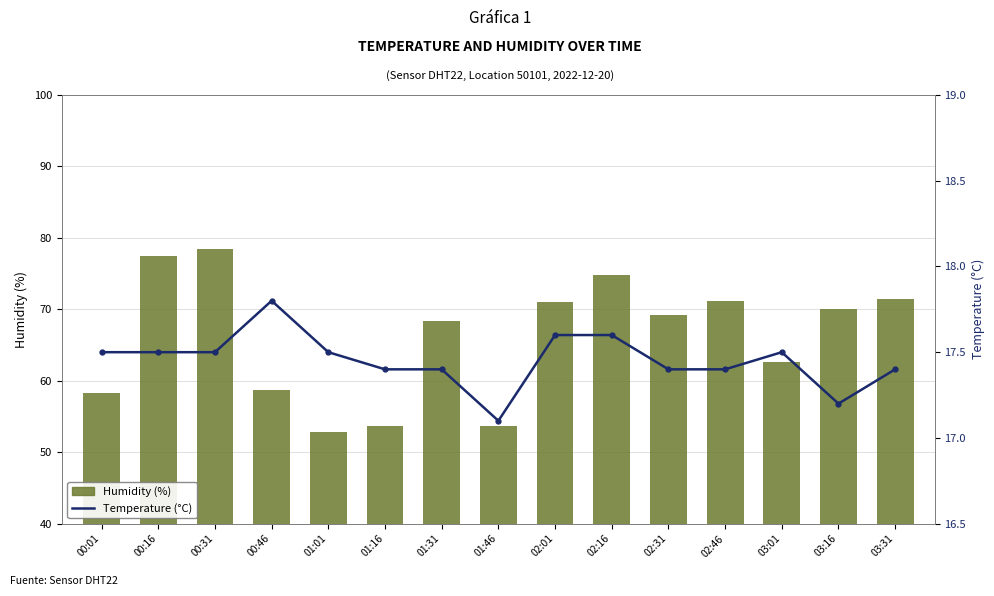

What is the value of the Temperature (°C) bar at the 8th from the left?

17.1